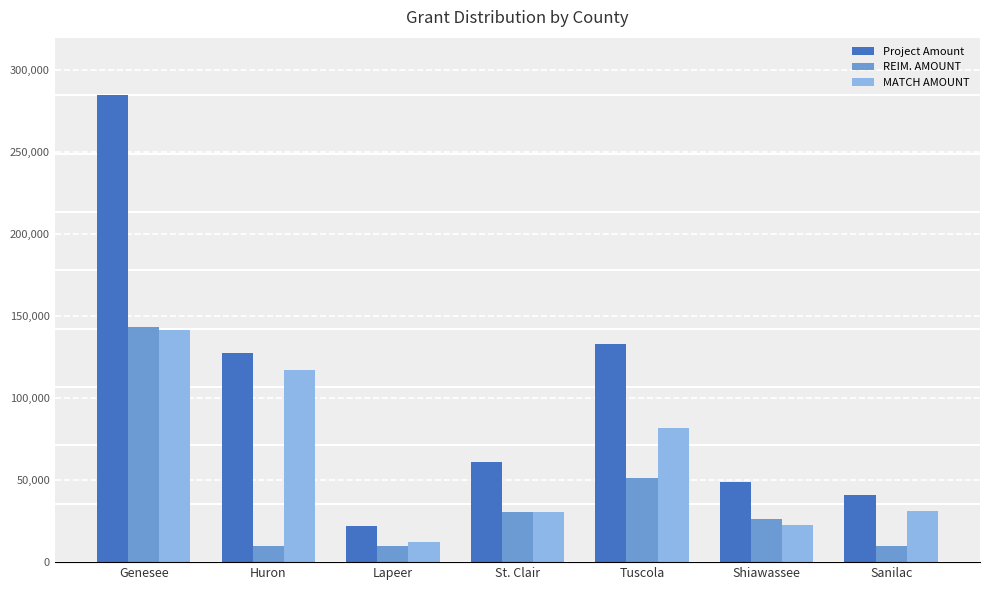

Which series has the widest spread of values?

Project Amount